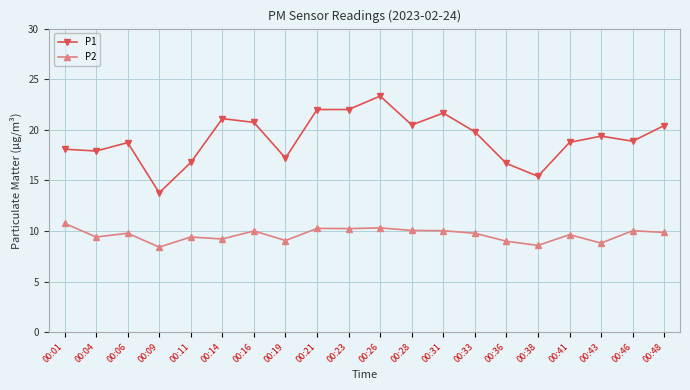

What is the sum of all P2 values?

192.4